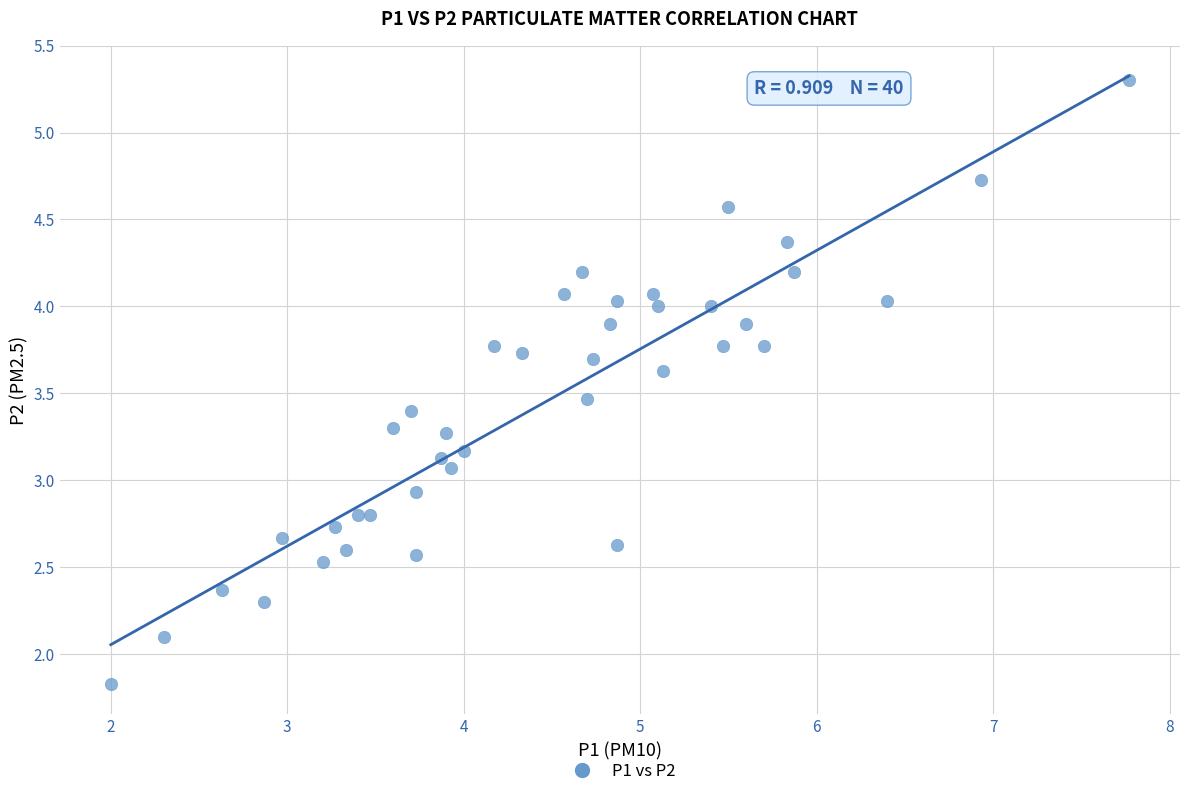

What is the range of Y values (max minus min)?

3.5